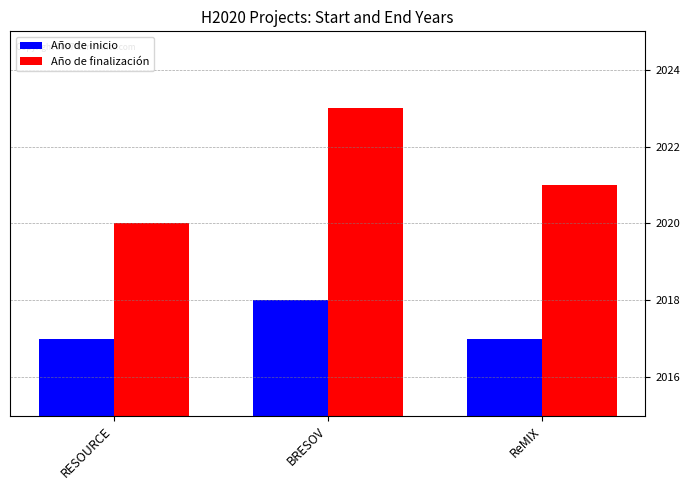

What is the difference between the Año de inicio values at ReMIX and BRESOV?

1